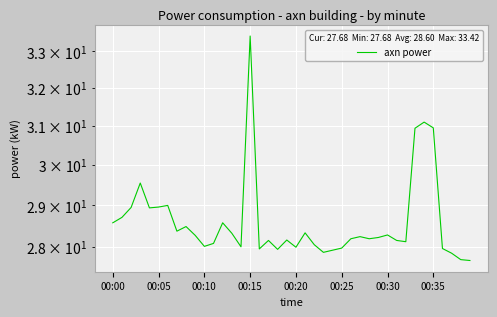

Which label corresponds to the smallest value in the chart?

39